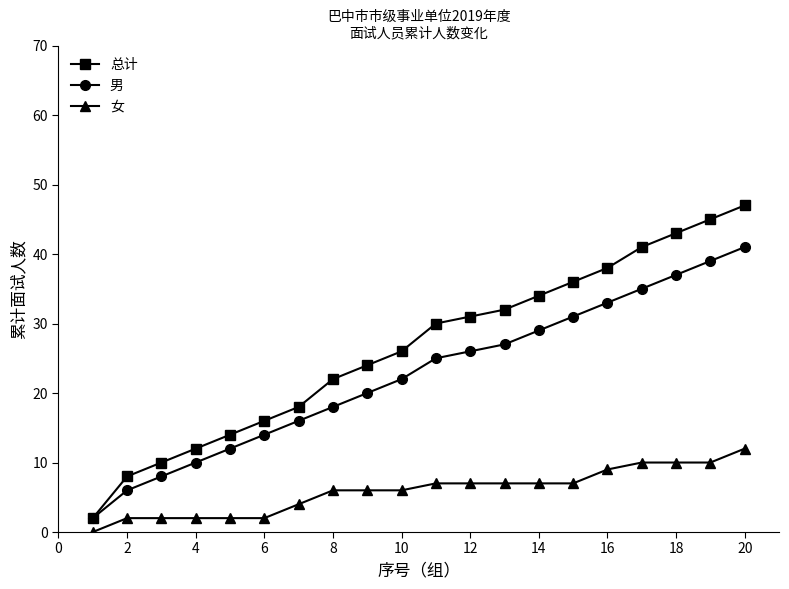

What is the maximum value for 总计?

47